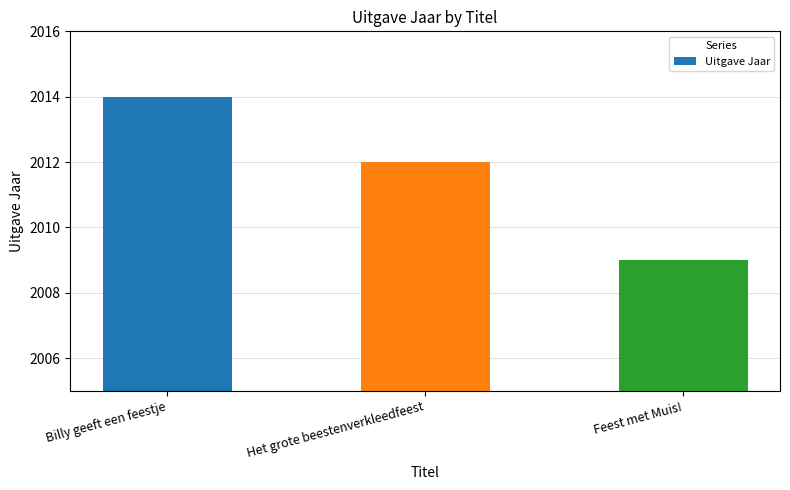

What is the change in value from Billy geeft een feestje to Feest met Muis!?

-5